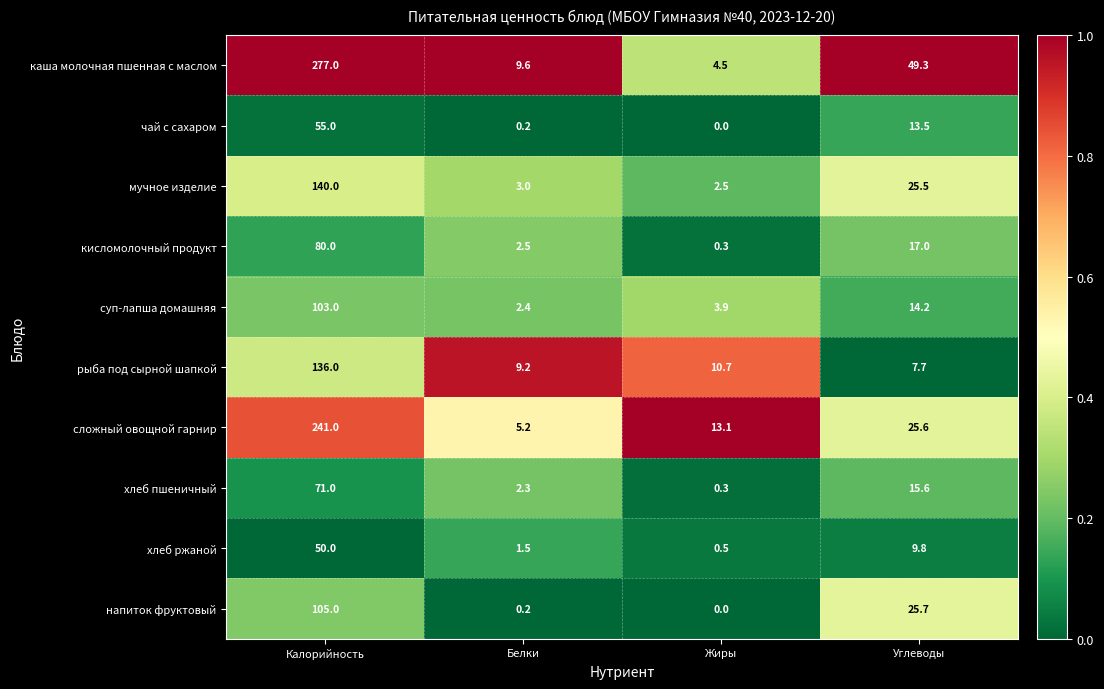

What is the difference between the maximum and minimum values in the каша молочная пшенная с маслом series?

272.5